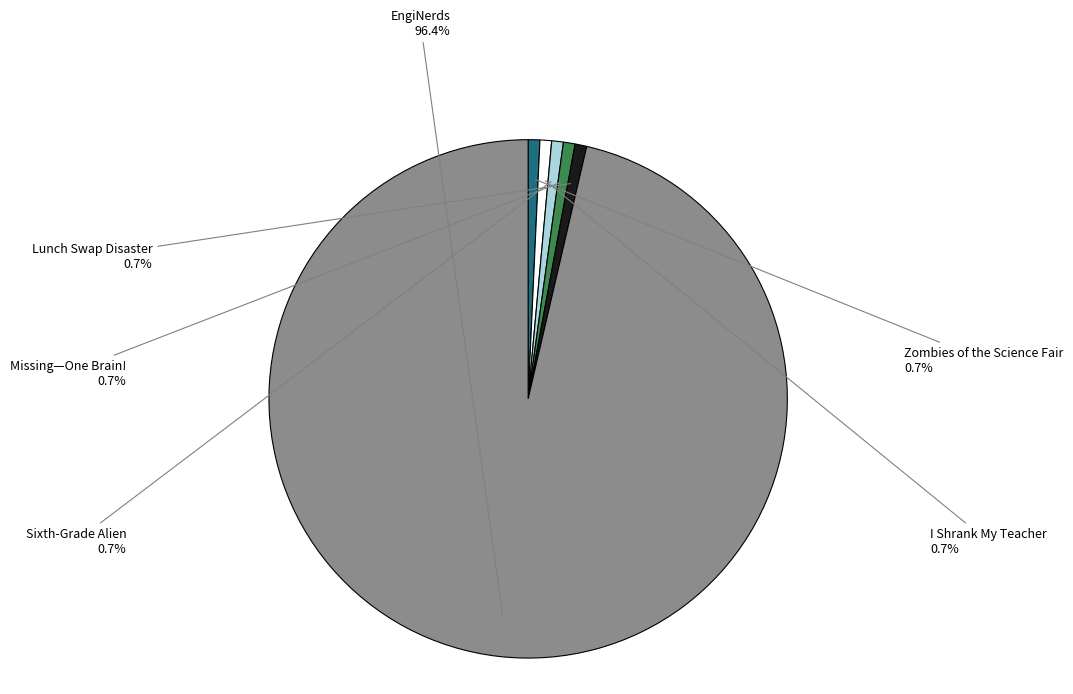

Is the sum of I Shrank My Teacher and Missing—One Brain! greater than half?

No